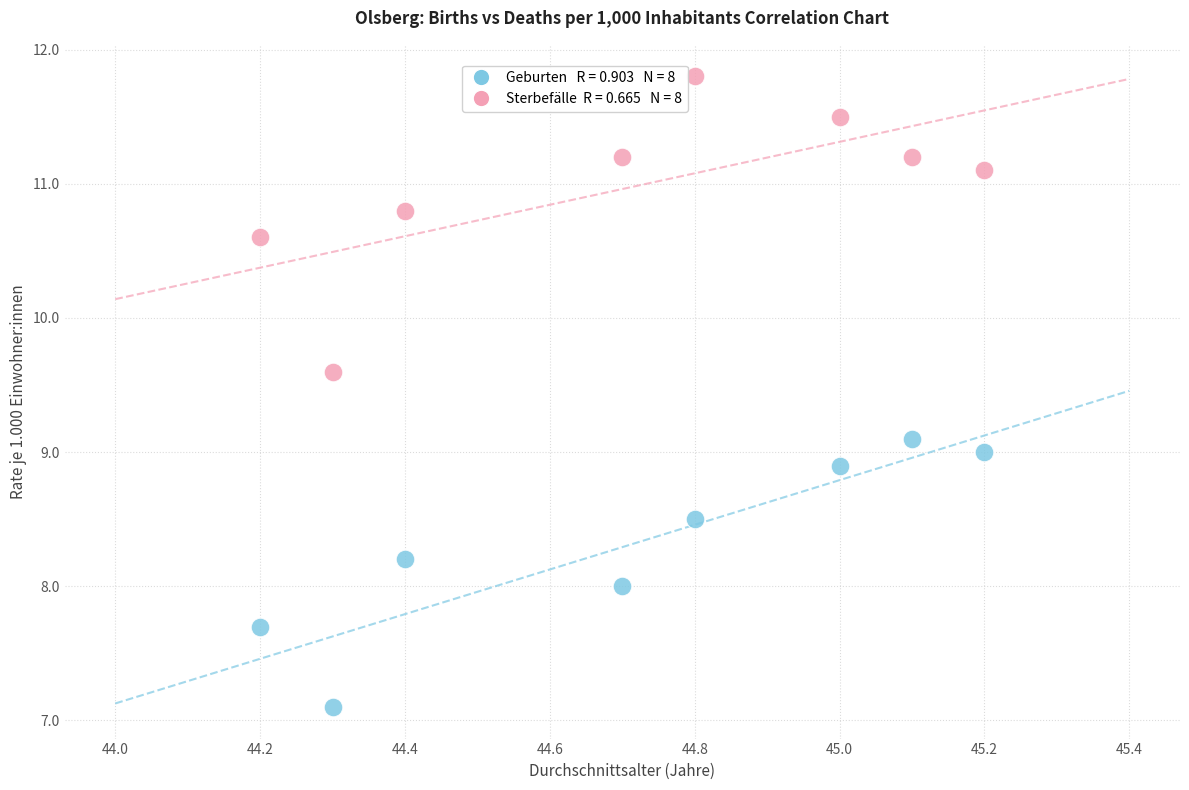

Across all data points, what is the range of X values (max minus min)?

1.0